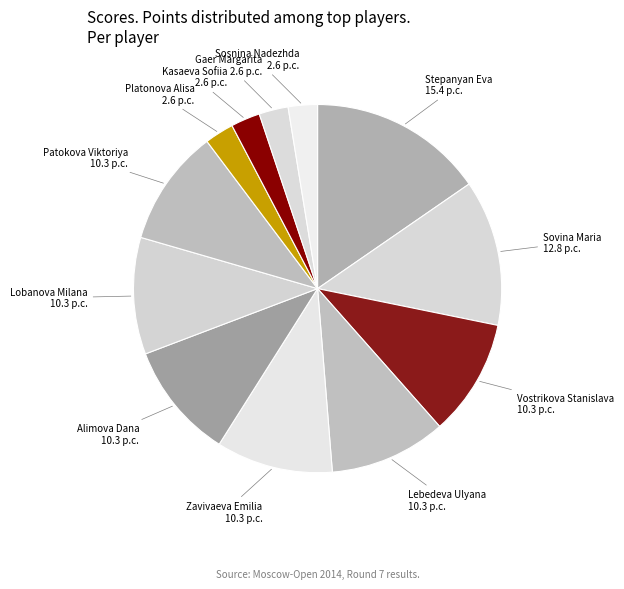

Is there a majority slice in this chart?

No